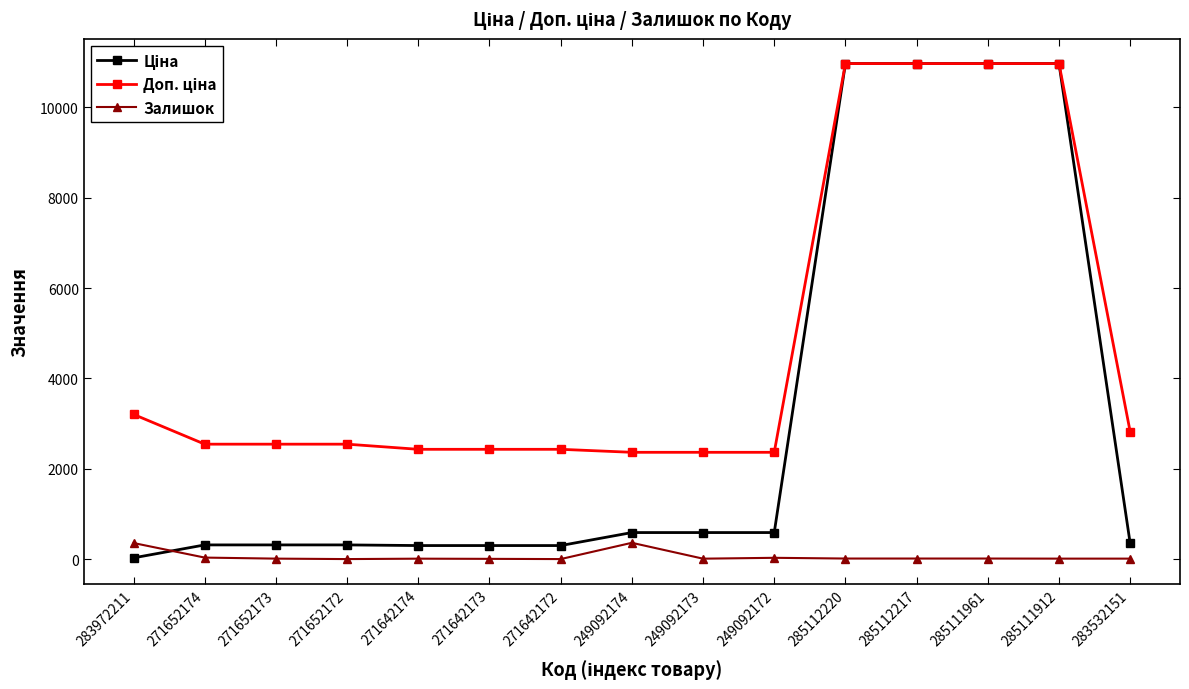

What is the highest value of the Залишок series?

365.0